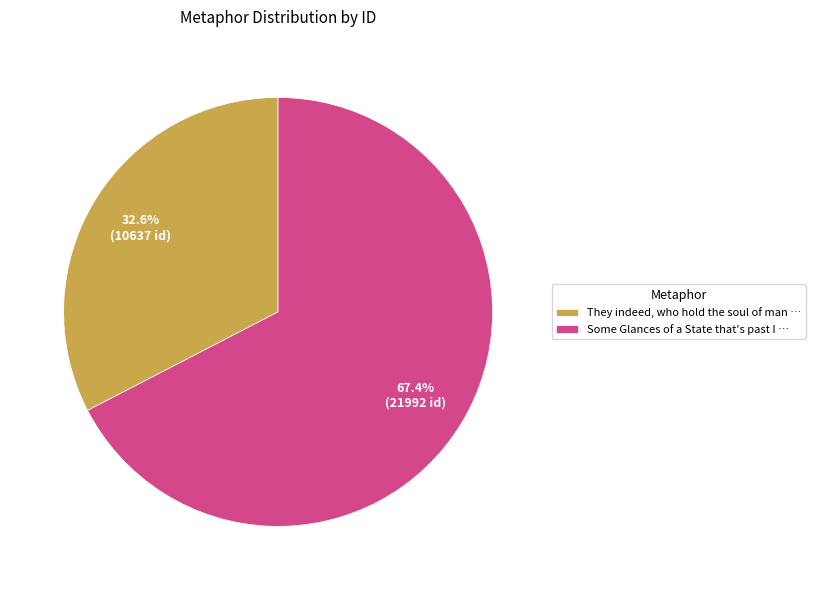

What percentage do Some Glances of a State that's past I … and They indeed, who hold the soul of man … together represent?

100.0%